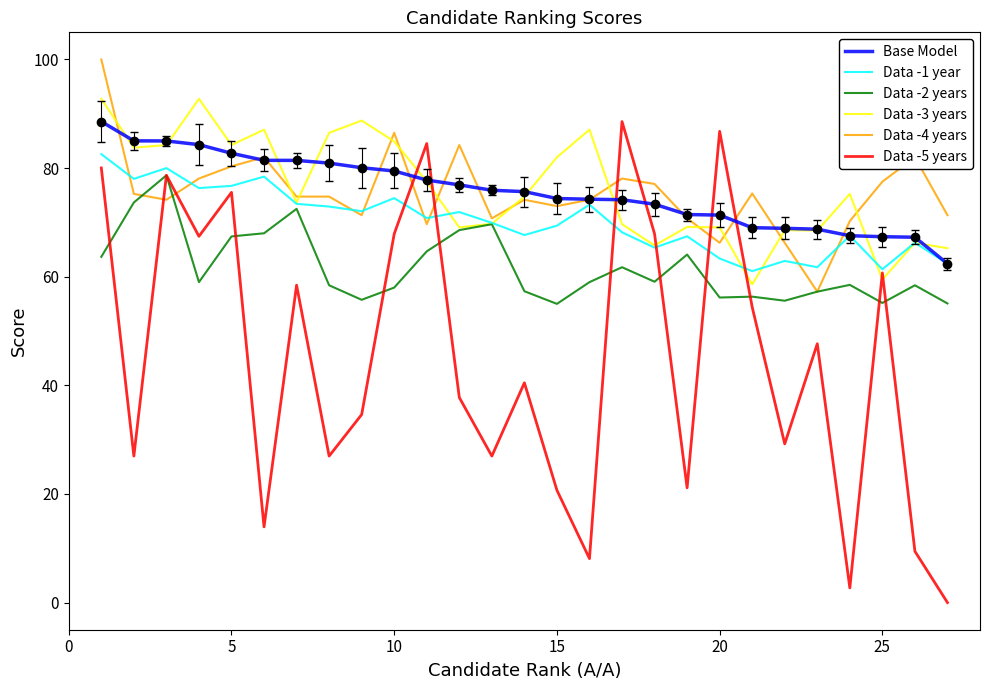

True or false: Base Model and Data -2 years cross at least once.

False